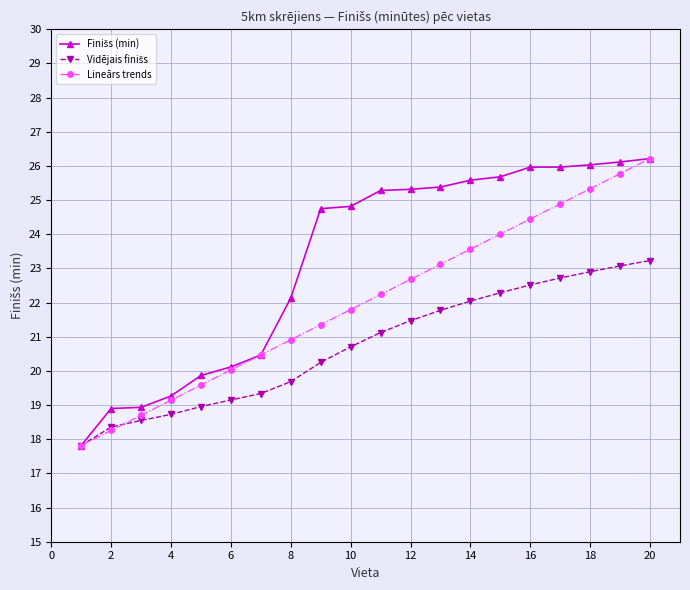

True or false: Lineārs trends has more than 1 interior local peaks.

False